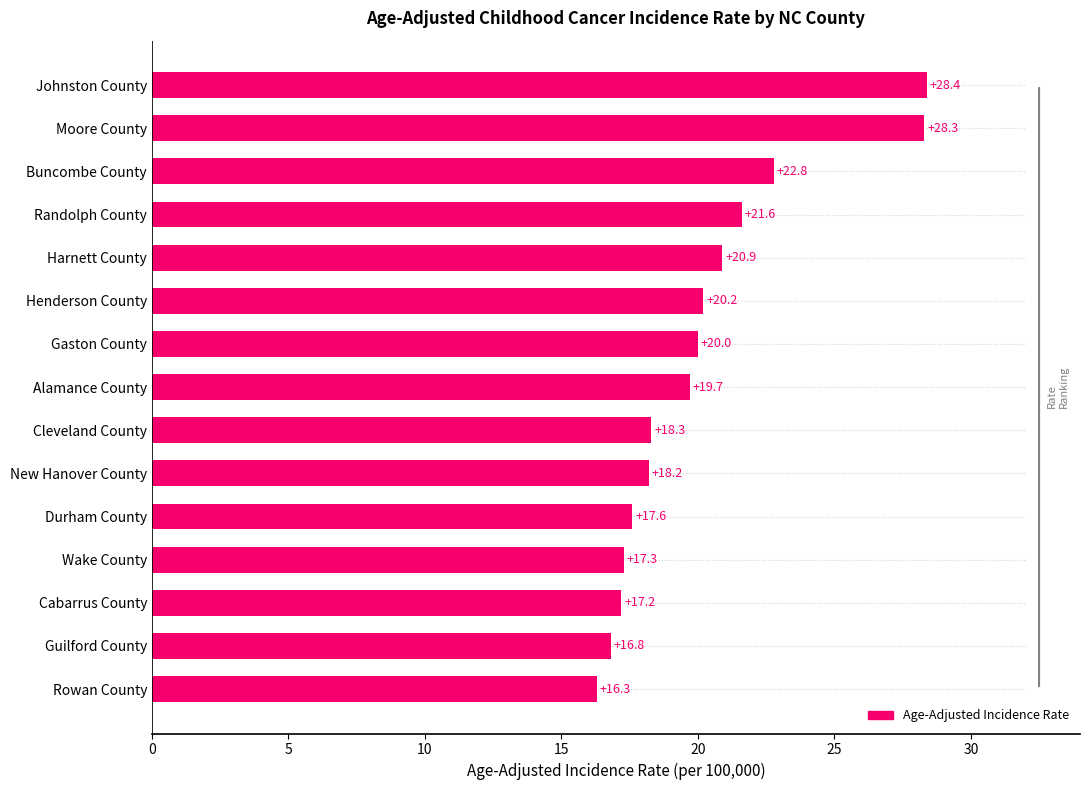

Rank the categories by value from highest to lowest.

Johnston County, Moore County, Buncombe County, Randolph County, Harnett County, Henderson County, Gaston County, Alamance County, Cleveland County, New Hanover County, Durham County, Wake County, Cabarrus County, Guilford County, Rowan County